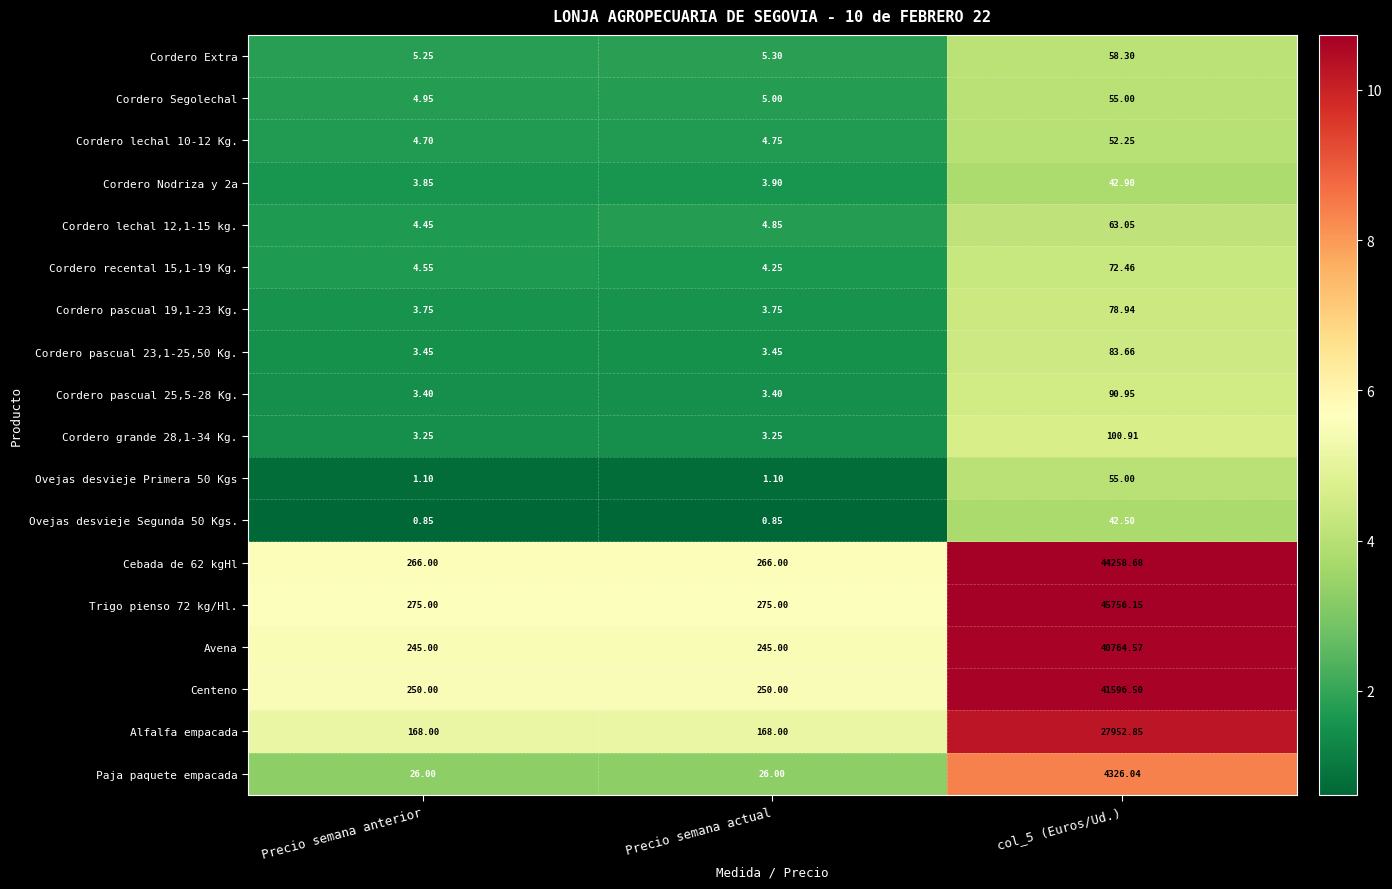

Which series changed the most between Precio semana actual and col_5 (Euros/Ud.)?

Trigo pienso 72 kg/Hl.